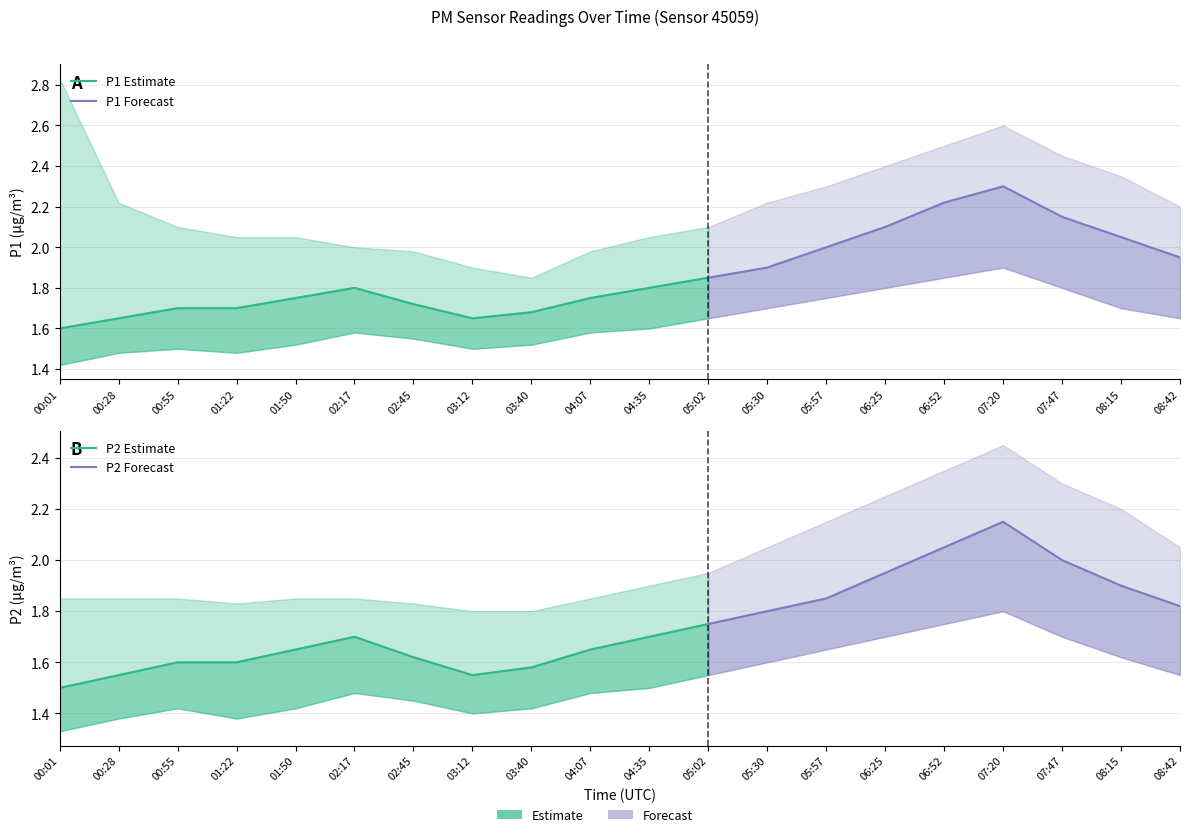

True or false: P2_upper has a value of 3.8 at 07:20.

False